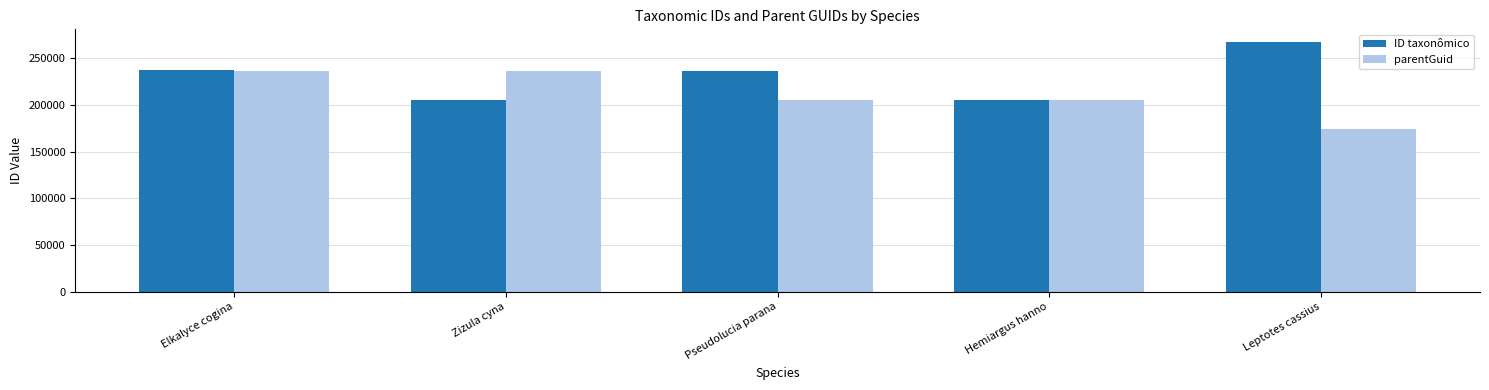

List the series in order of their overall mean, lowest first.

parentGuid, ID taxonômico